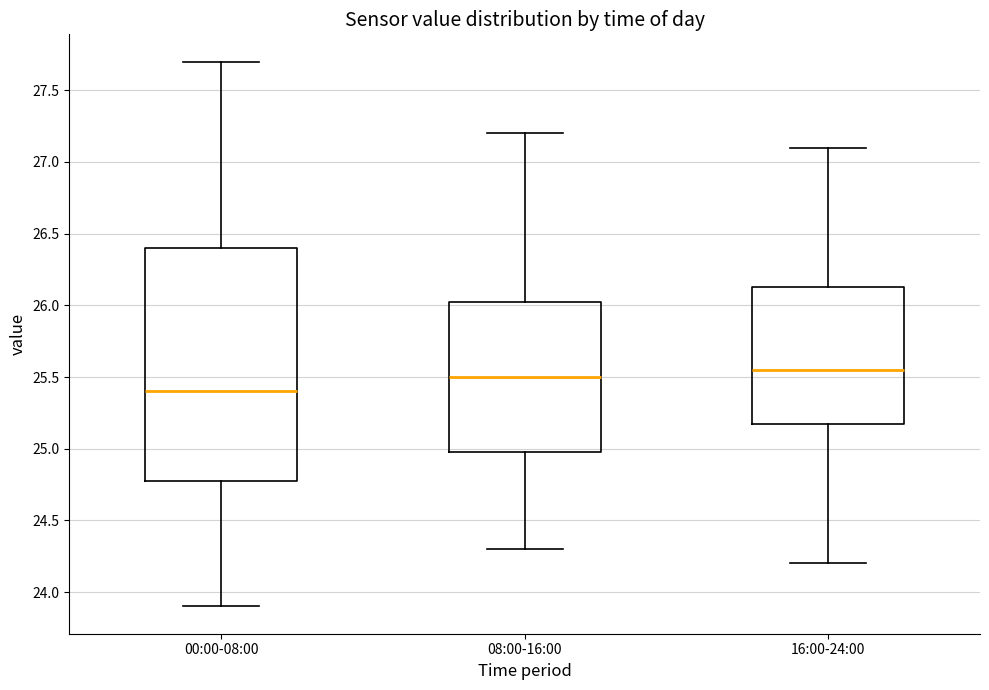

Reading left to right, read every box against the y-axis: the position of its median line, the range the box covers, and the ends of its whiskers. The values are not printed on the chart, so give them approximately, as read against the axis.

00:00-08:00: median 25.40, box 24.80 to 26.40, whiskers 23.90 to 27.70
08:00-16:00: median 25.50, box 25.00 to 26.05, whiskers 24.30 to 27.20
16:00-24:00: median 25.55, box 25.20 to 26.15, whiskers 24.20 to 27.10